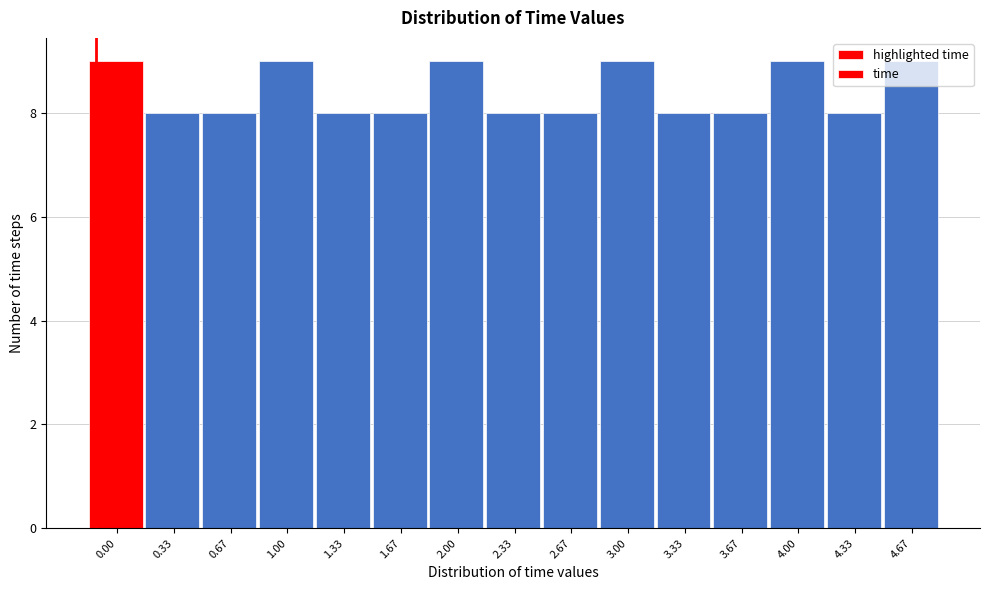

Is it true that the value at 4.00 is 9?

True